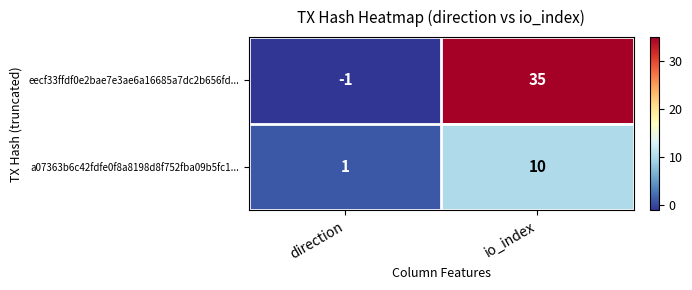

Which series changed the most between direction and io_index?

eecf33ffdf0e2bae7e3ae6a16685a7dc2b656fd...